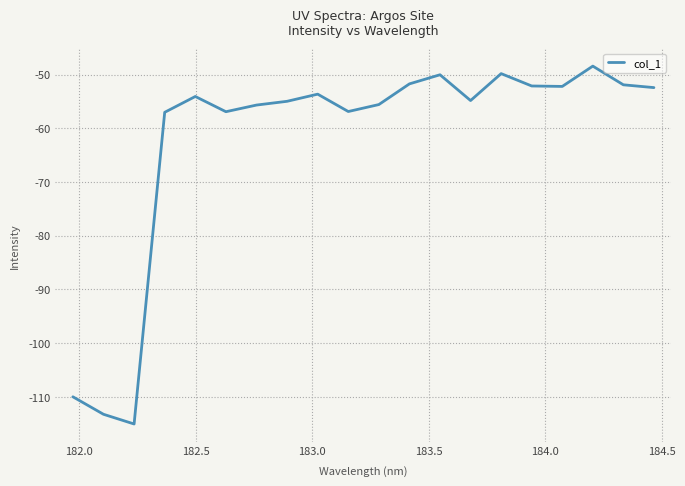

What is the maximum value shown in the chart?

-48.4